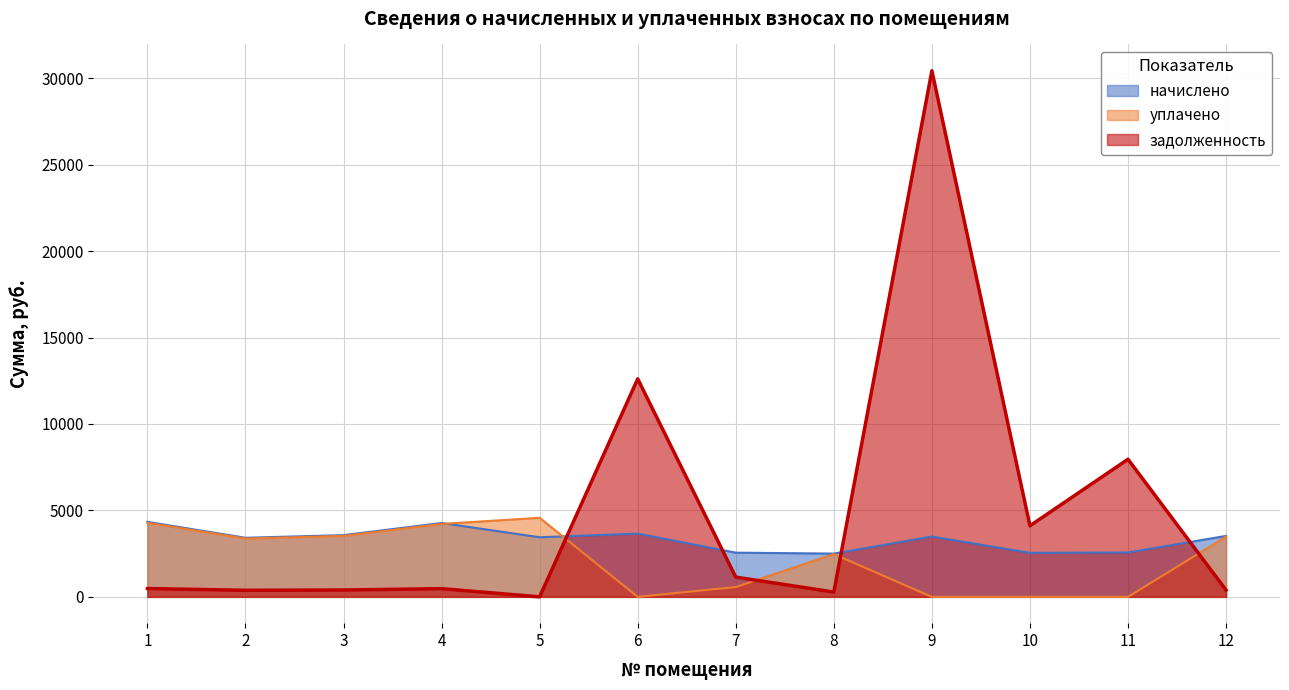

What is the total value across all series at 5?

8022.4